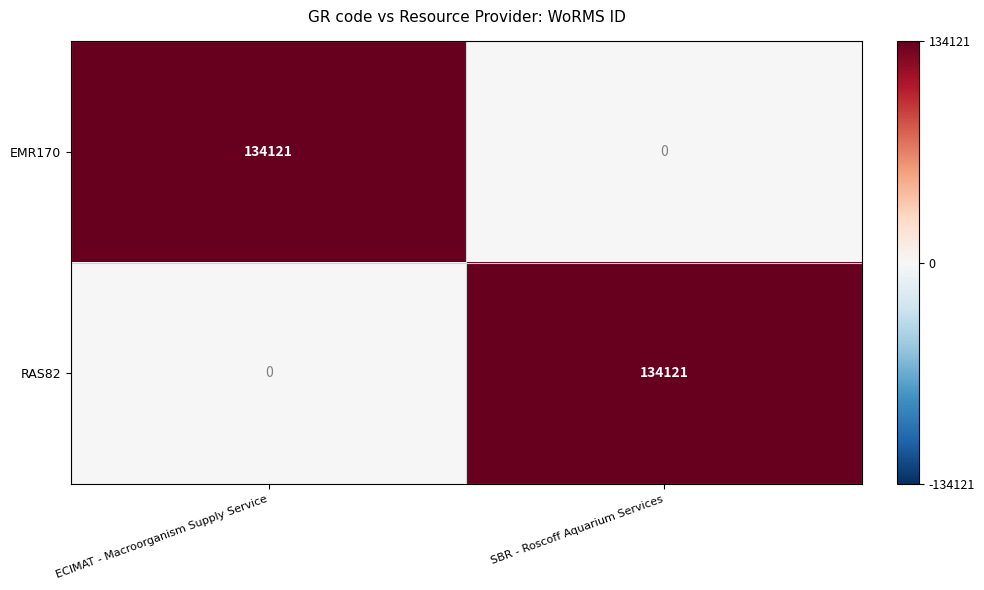

Reading right to left, list all the values displayed in this chart.

EMR170: 0	134121
RAS82: 134121	0